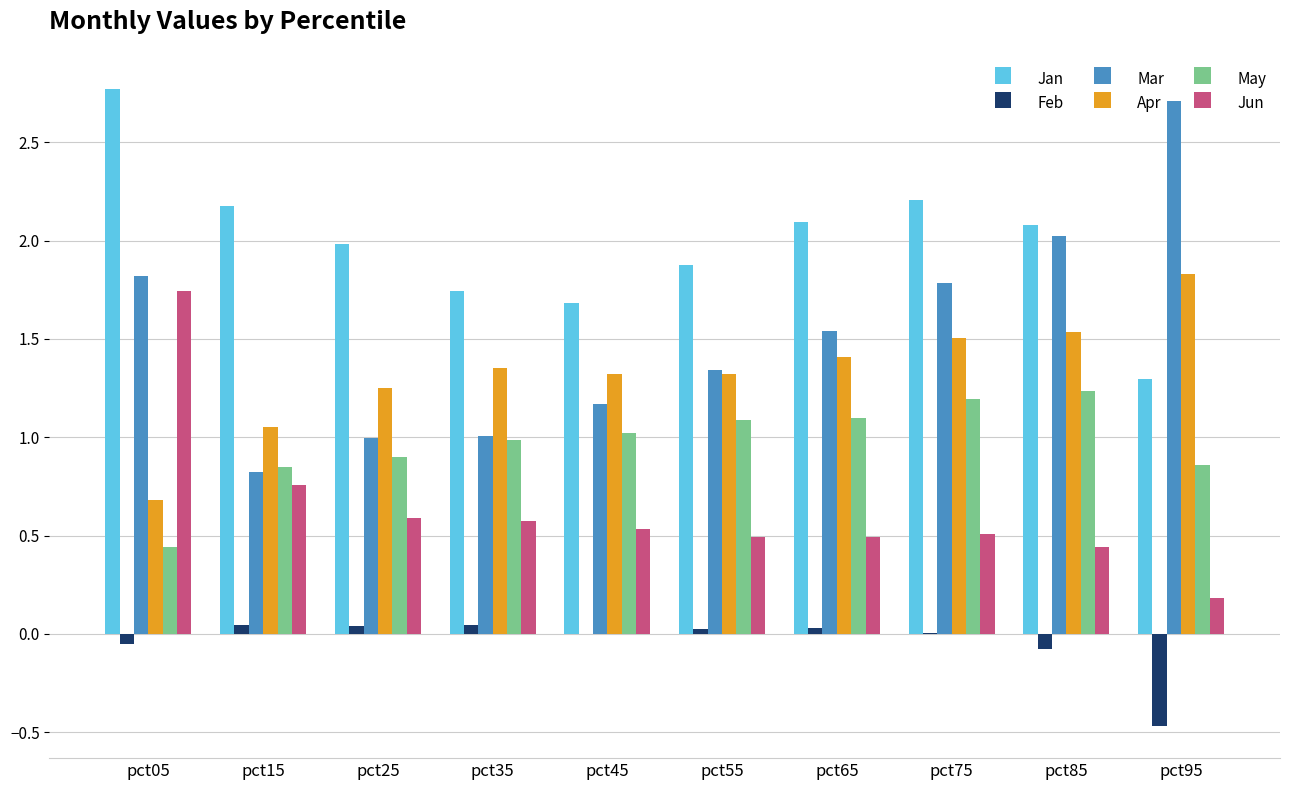

What is the greatest value displayed?

2.8